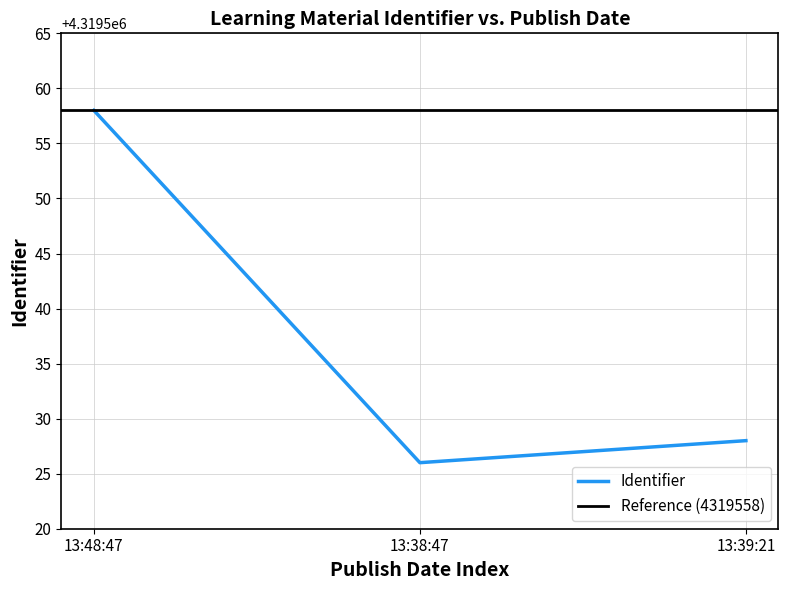

Reading right to left, transcribe all the data shown in this chart.

4319528	4319526	4319558